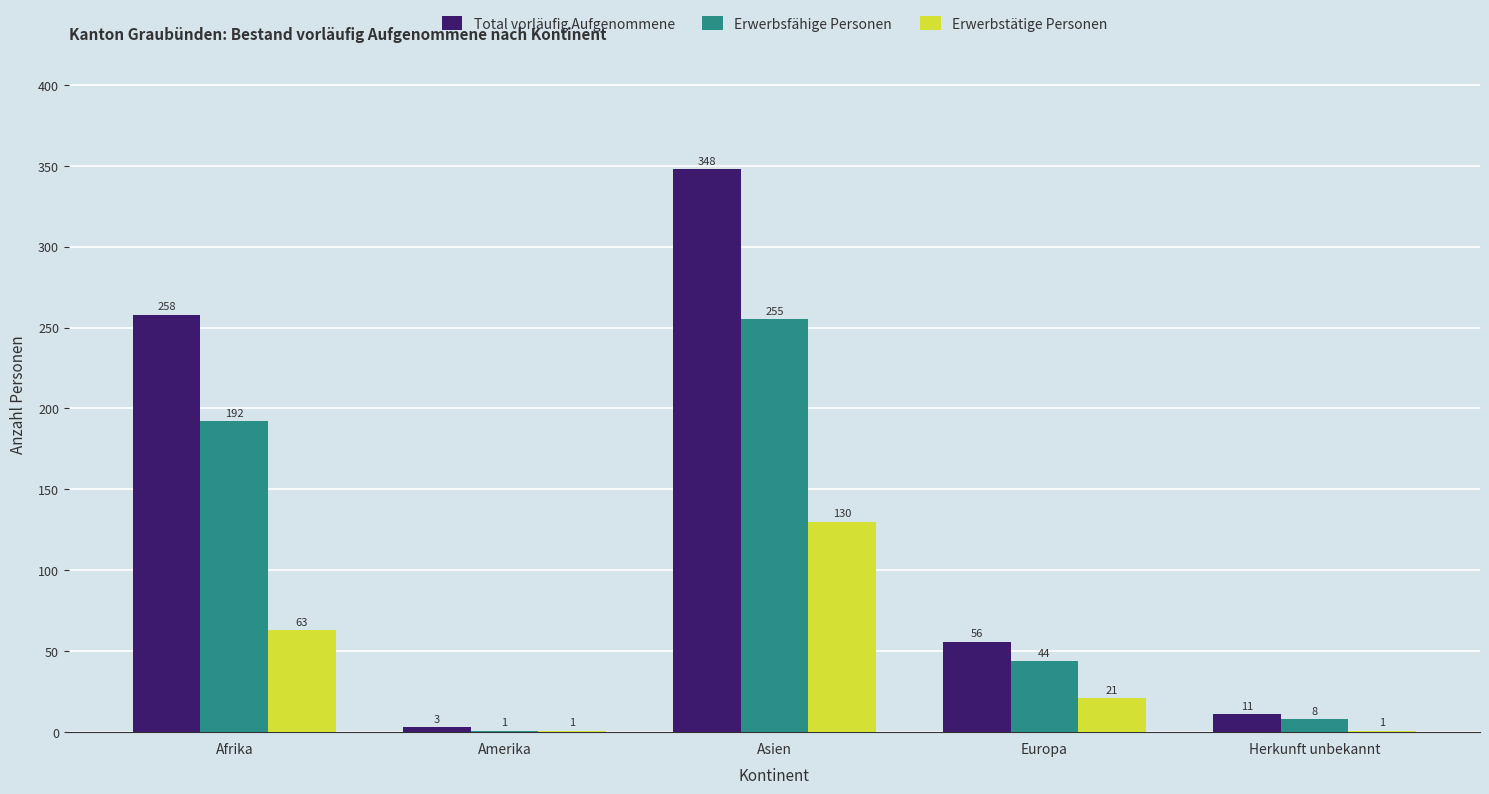

Where does the Total vorläufig Aufgenommene series first go above 56?

Afrika